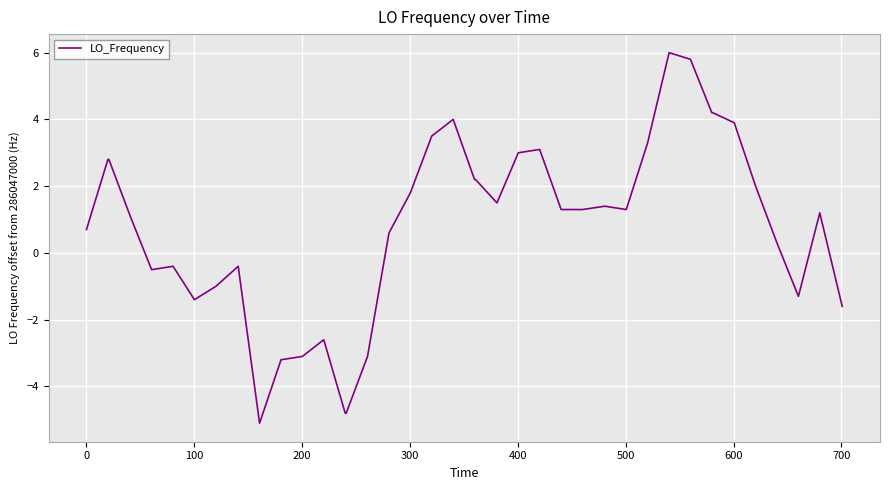

What is the maximum value shown in the chart?

6.0